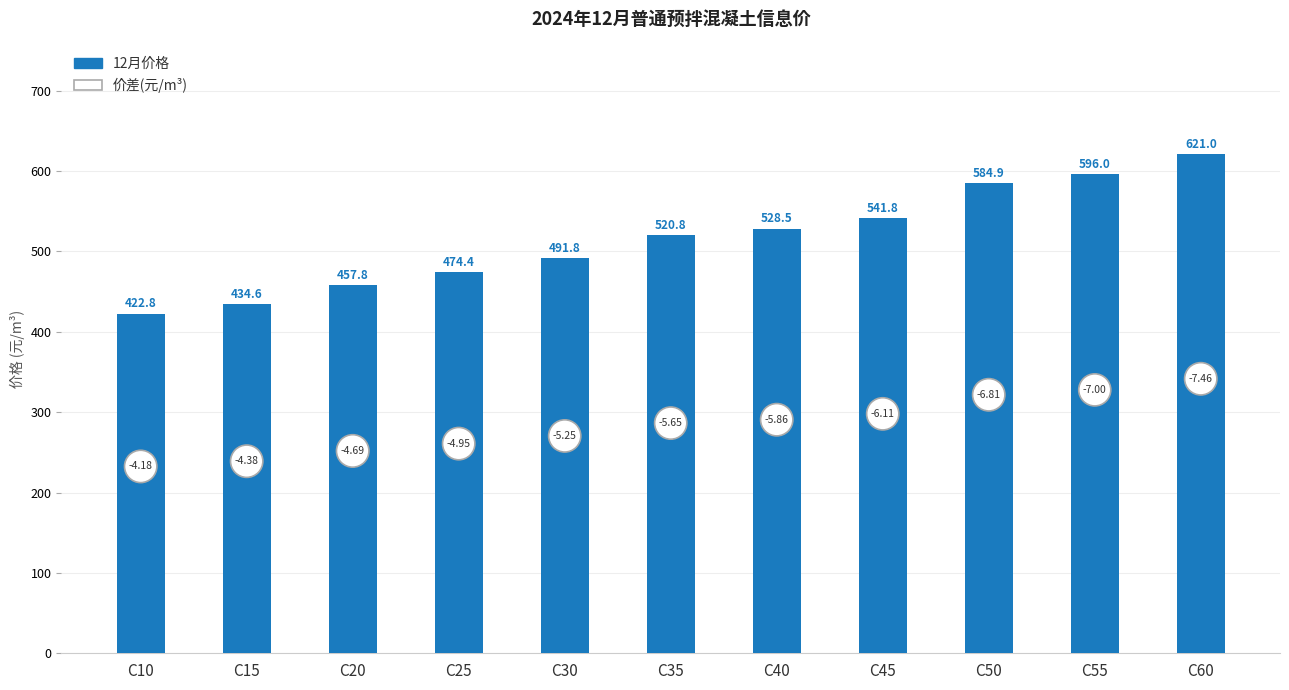

The value at C55 is 596.0. True or false?

True